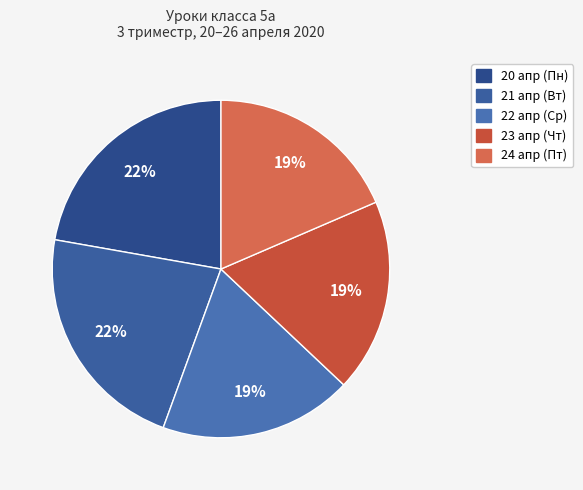

Which has a higher value, 23 апр (Чт) or 20 апр (Пн)?

20 апр (Пн)